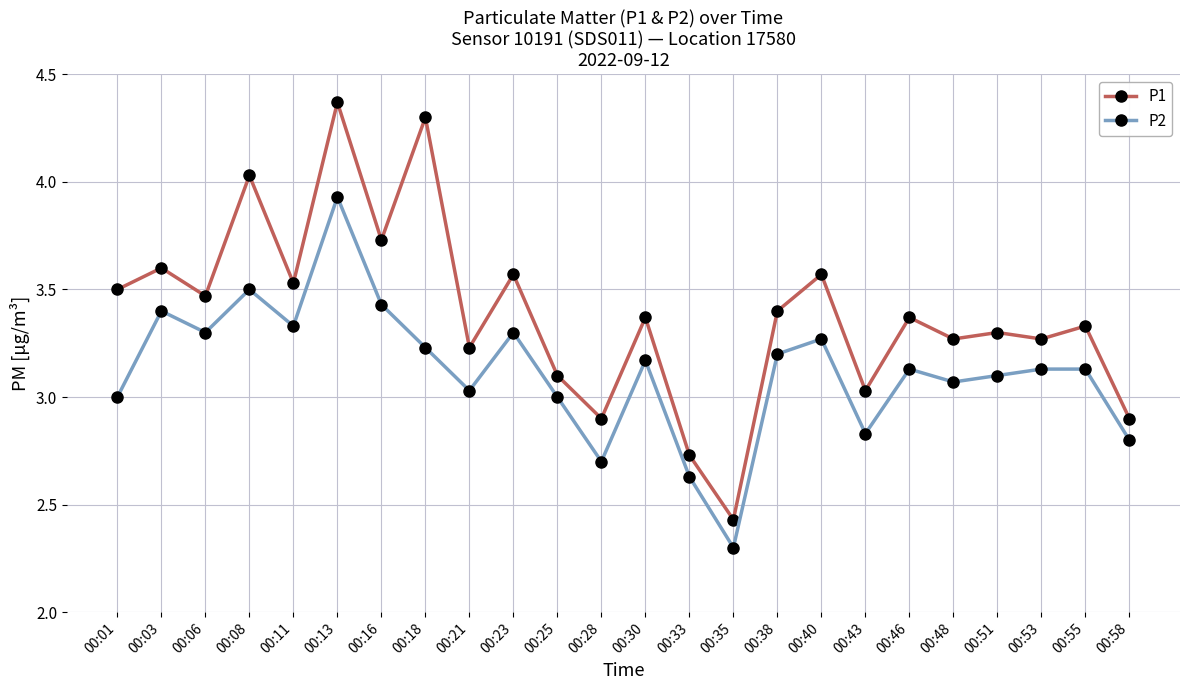

At which label does P2 reach its minimum?

00:35